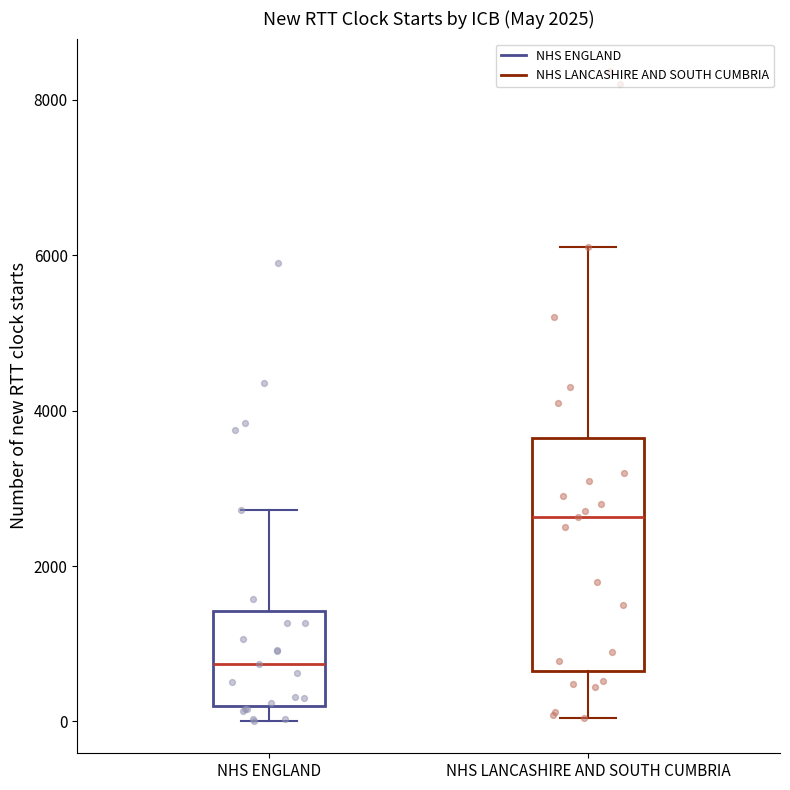

Reading left to right, read every box against the y-axis: the position of its median line, the range the box covers, and the ends of its whiskers. The values are not printed on the chart, so give them approximately, as read against the axis.

NHS ENGLAND: median 800, box 200 to 1400, whiskers 0 to 2800
NHS LANCASHIRE AND SOUTH CUMBRIA: median 2600, box 600 to 3600, whiskers 0 to 6200